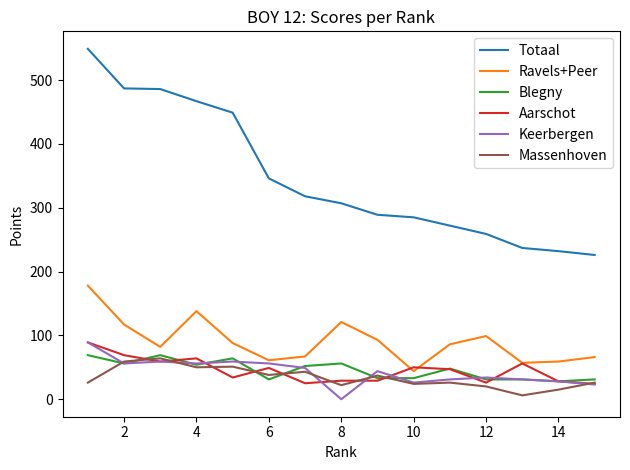

What is the maximum value shown in the chart?

549